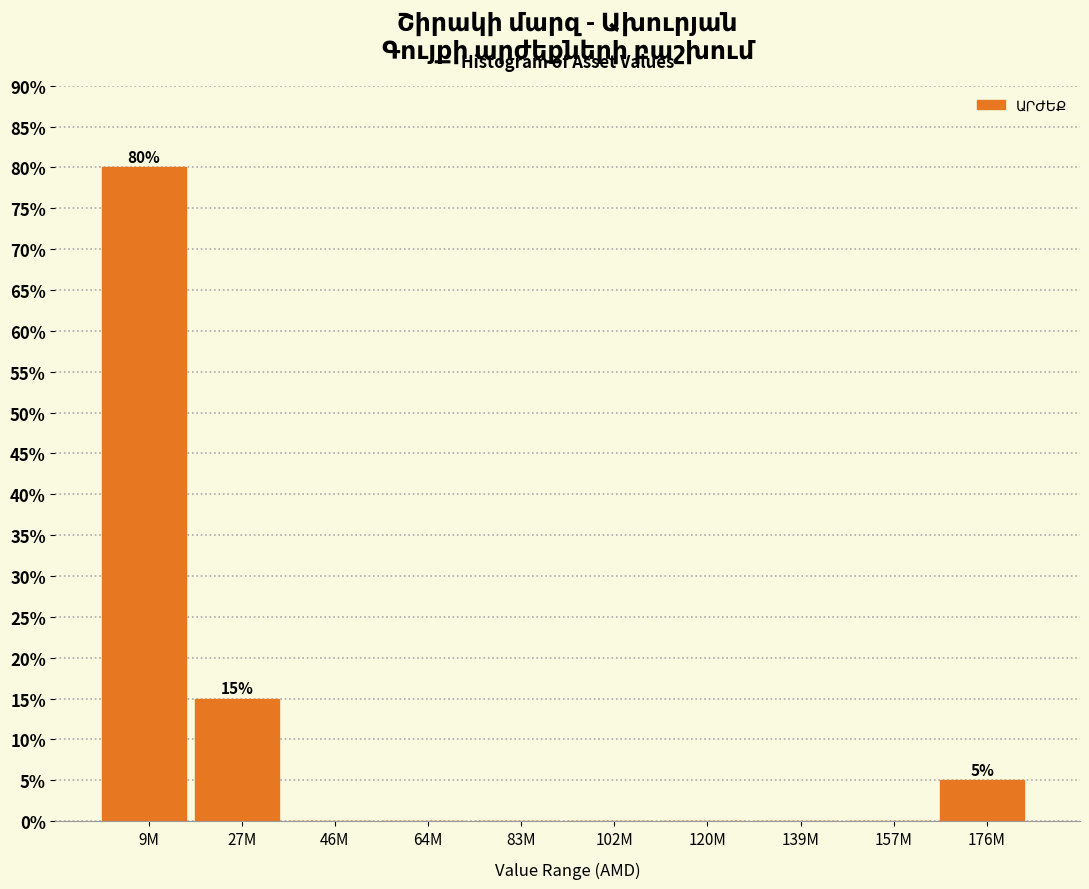

Reading right to left, what are all the values shown in this chart?

176M=5	157M=0	139M=0	120M=0	102M=0	83M=0	64M=0	46M=0	27M=15	9M=80